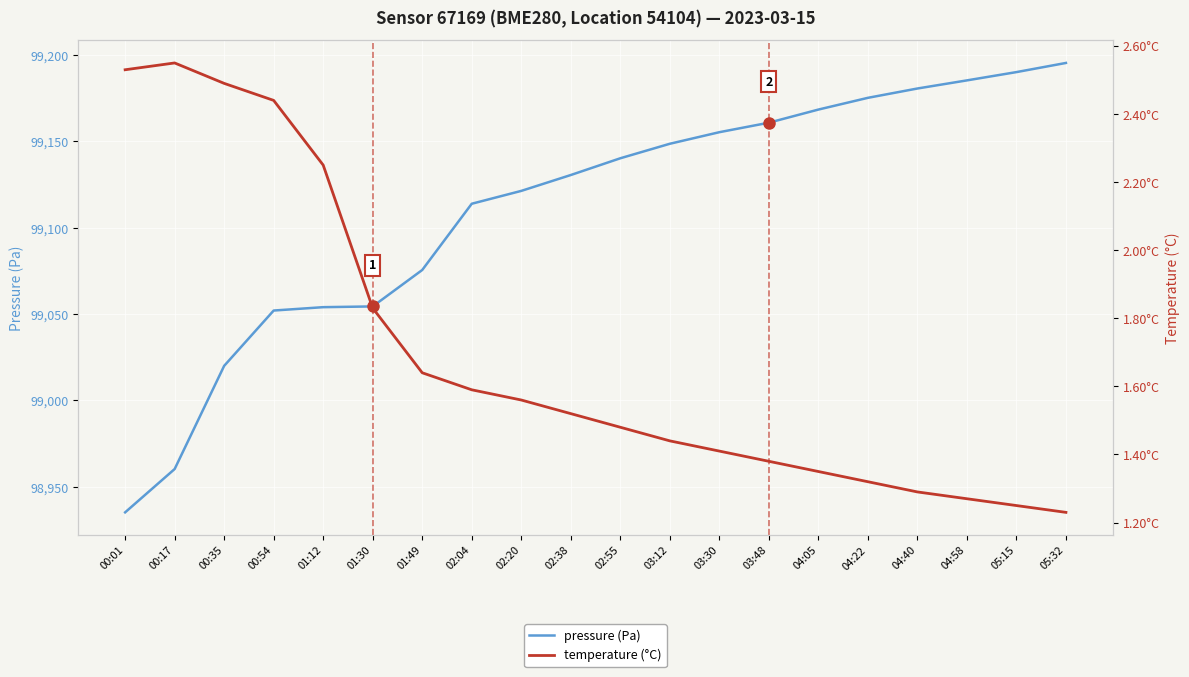

List the series in order of their overall mean, lowest first.

temperature (°C), pressure (Pa)